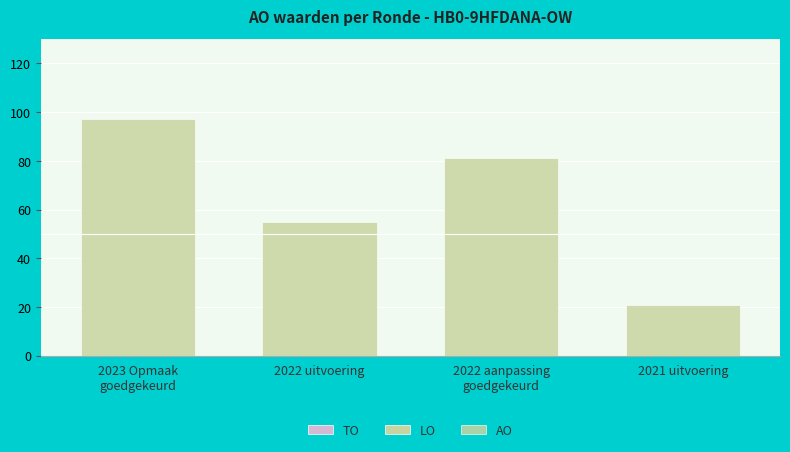

Reading right to left, list all the values displayed in this chart.

TO: 0	0	0	0
LO: 0	0	0	0
AO: 21	81	55	97